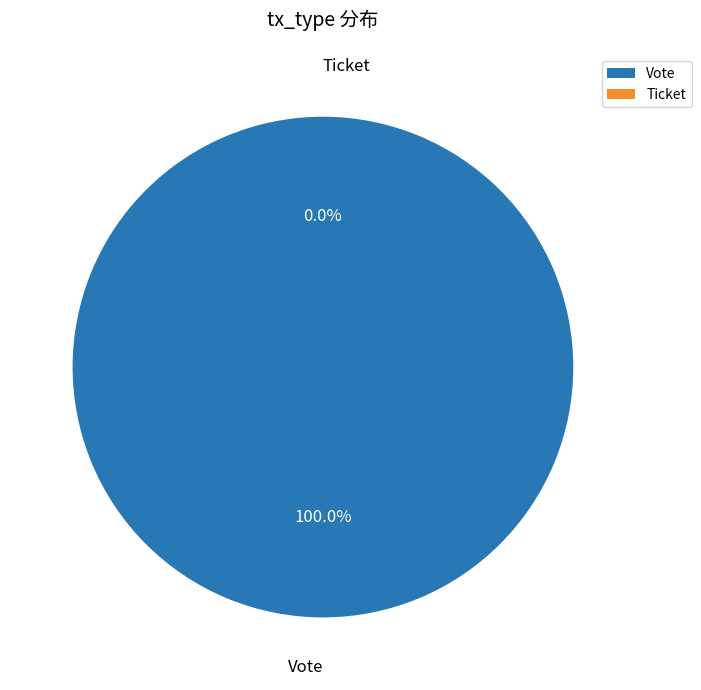

True or false: Vote accounts for 100% of the total.

True